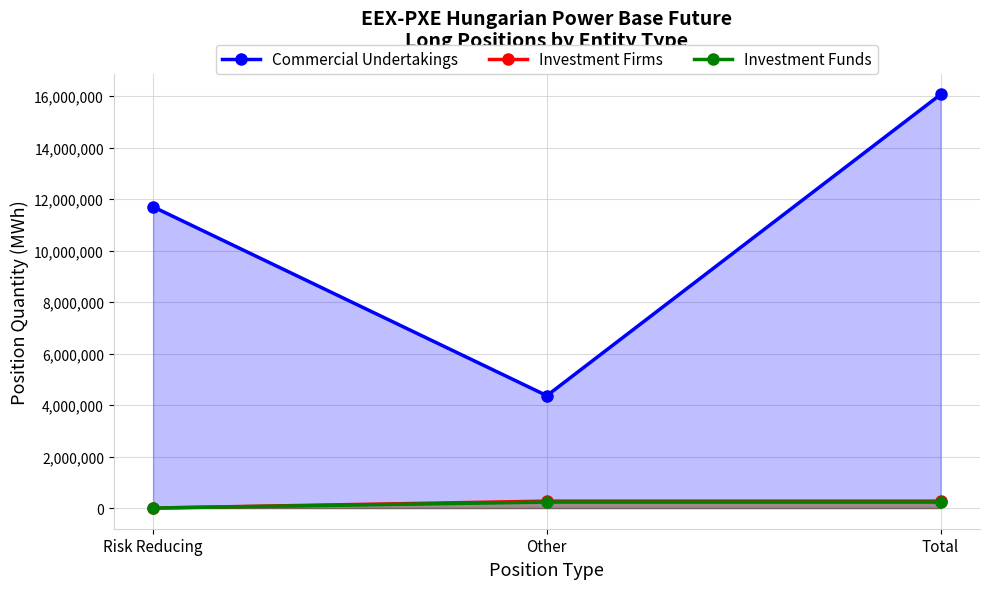

What position from the right is Total?

1